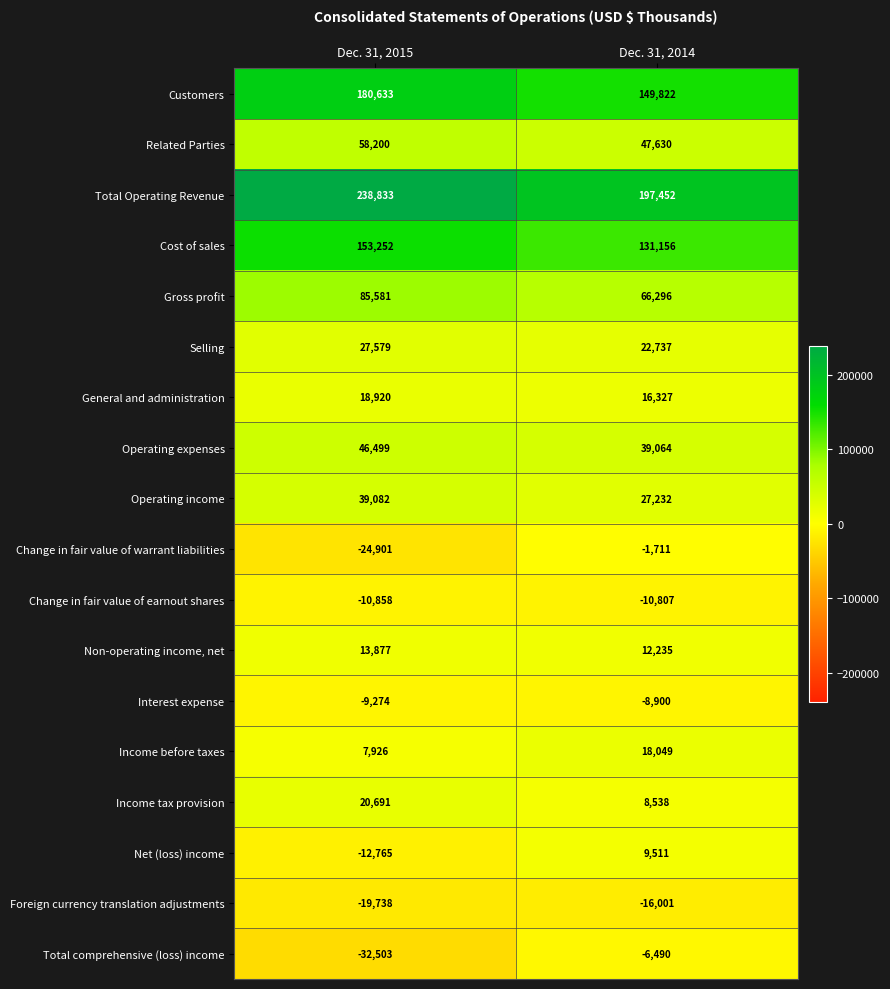

True or false: Operating income has a value of 10557 at Dec. 31, 2015.

False